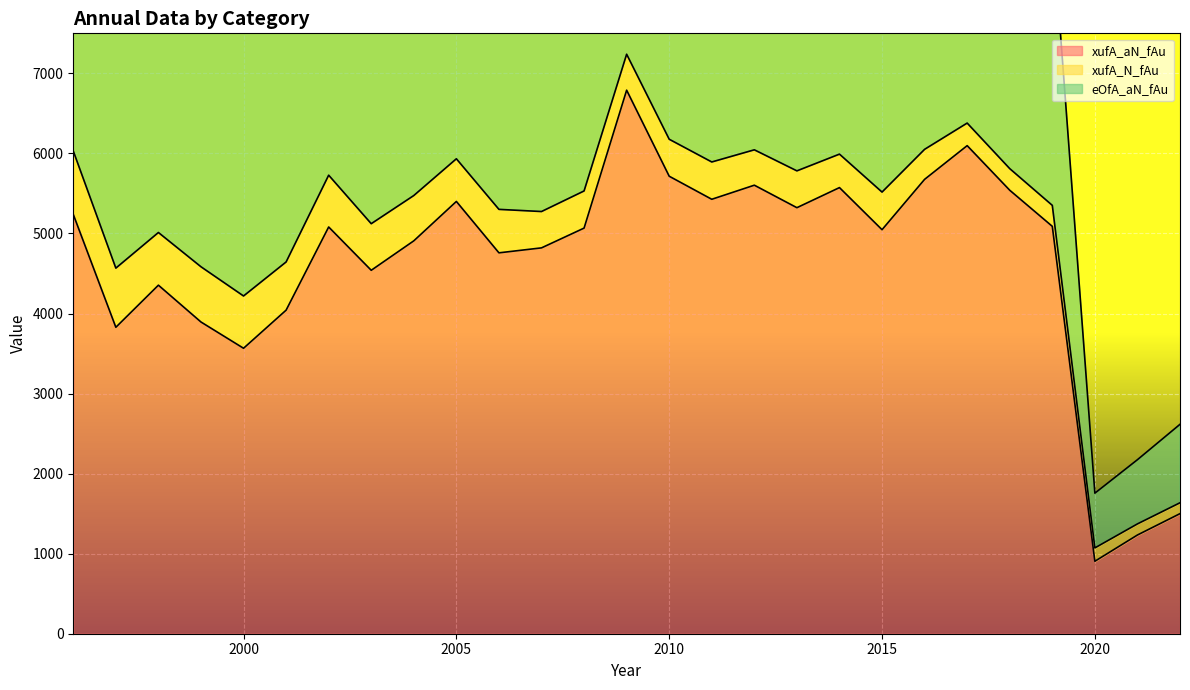

What is the total value across all series at 2002?

10187